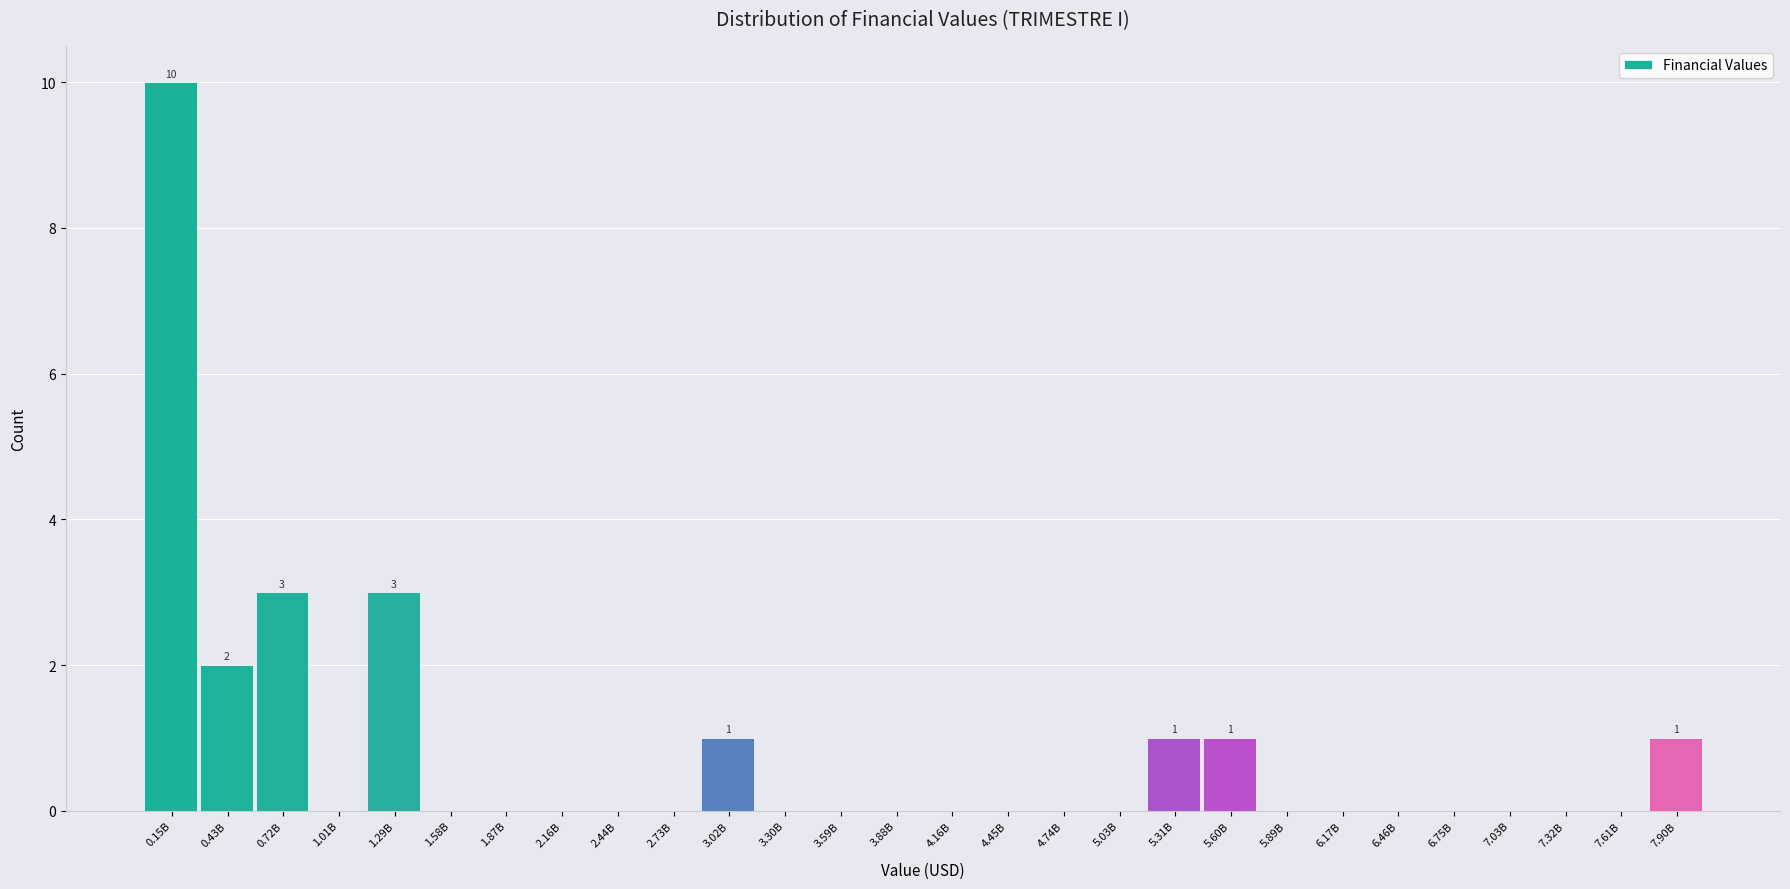

Reading right to left, extract all data points from this chart.

7.90B=1	7.61B=0	7.32B=0	7.03B=0	6.75B=0	6.46B=0	6.17B=0	5.89B=0	5.60B=1	5.31B=1	5.03B=0	4.74B=0	4.45B=0	4.16B=0	3.88B=0	3.59B=0	3.30B=0	3.02B=1	2.73B=0	2.44B=0	2.16B=0	1.87B=0	1.58B=0	1.29B=3	1.01B=0	0.72B=3	0.43B=2	0.15B=10